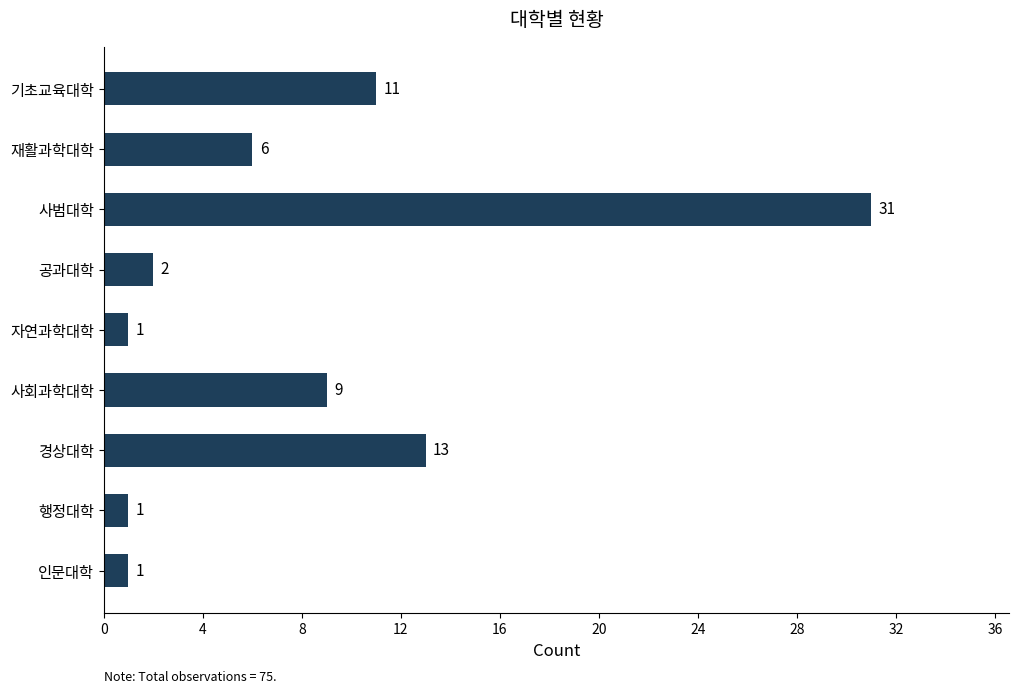

How many data points does each series have?

9